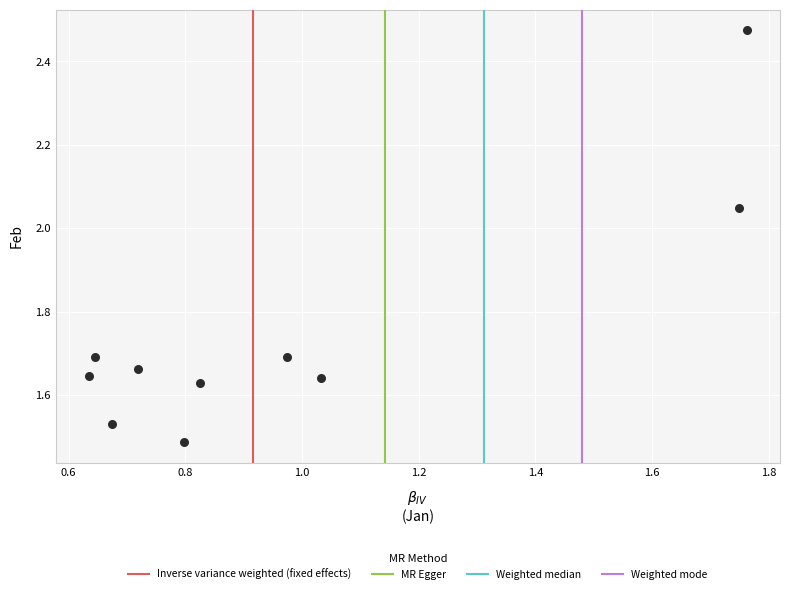

What is the range of X values (max minus min)?

1.1